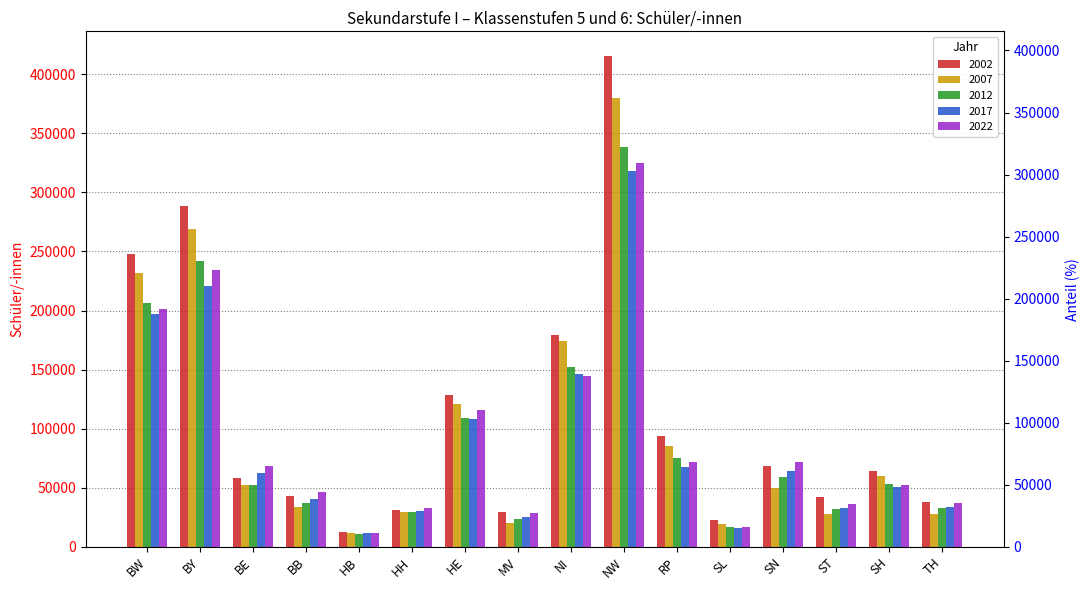

Which has a higher value, NI or NW?

NW